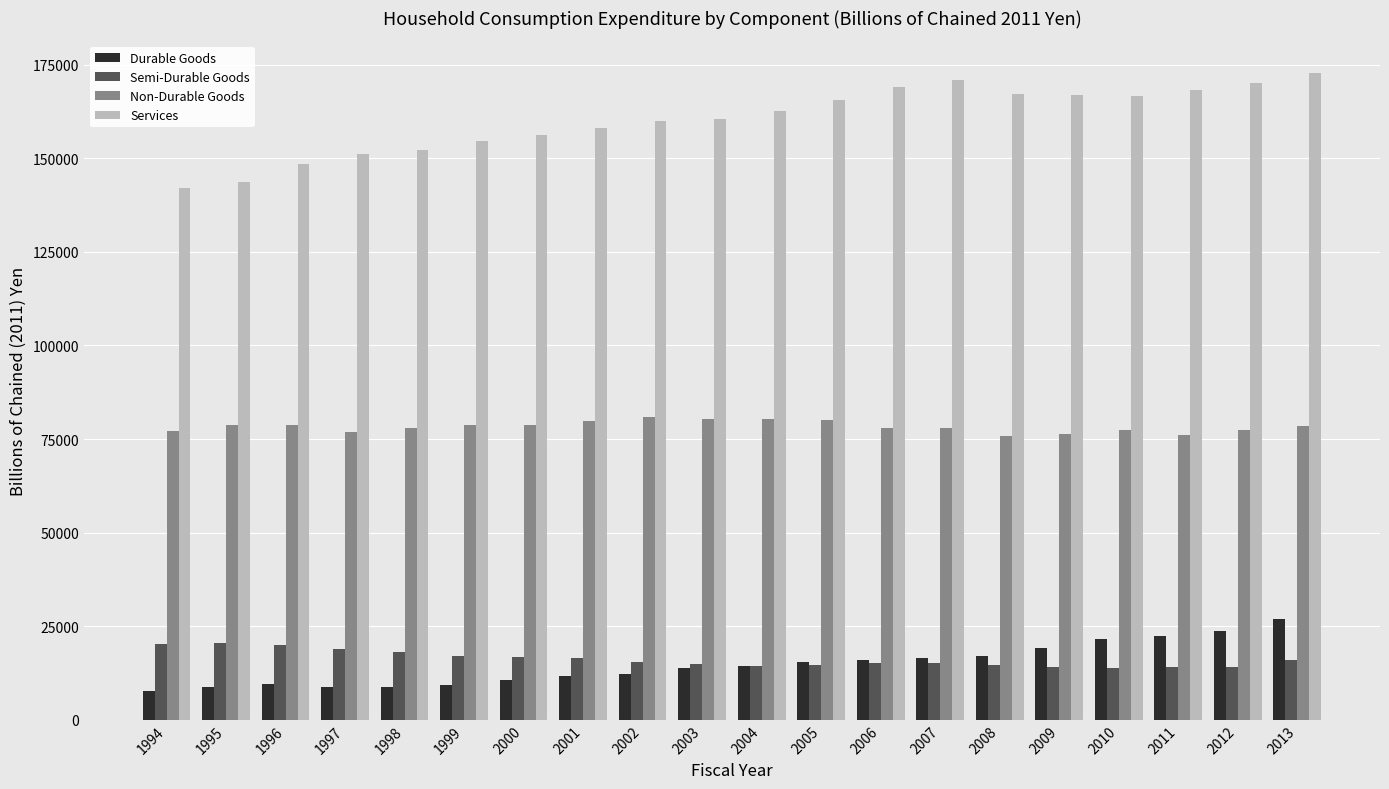

Which category has the highest value in the Durable Goods series?

2013